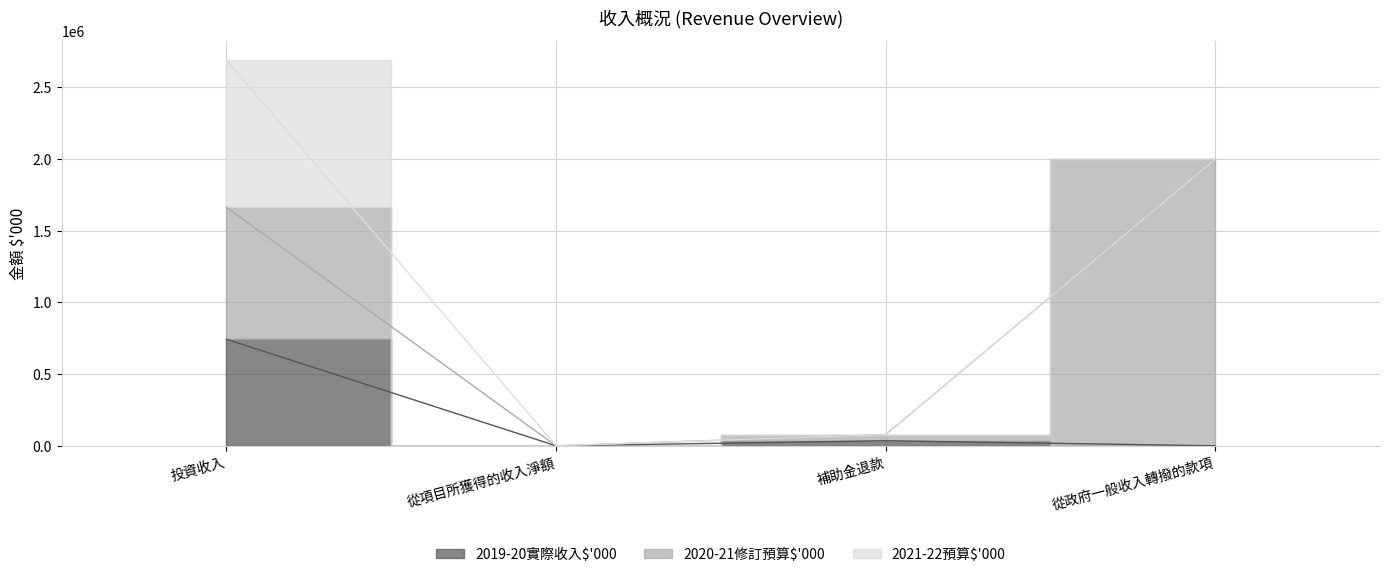

Is it true that 2019-20實際收入$'000 equals 500251 at 投資收入?

False